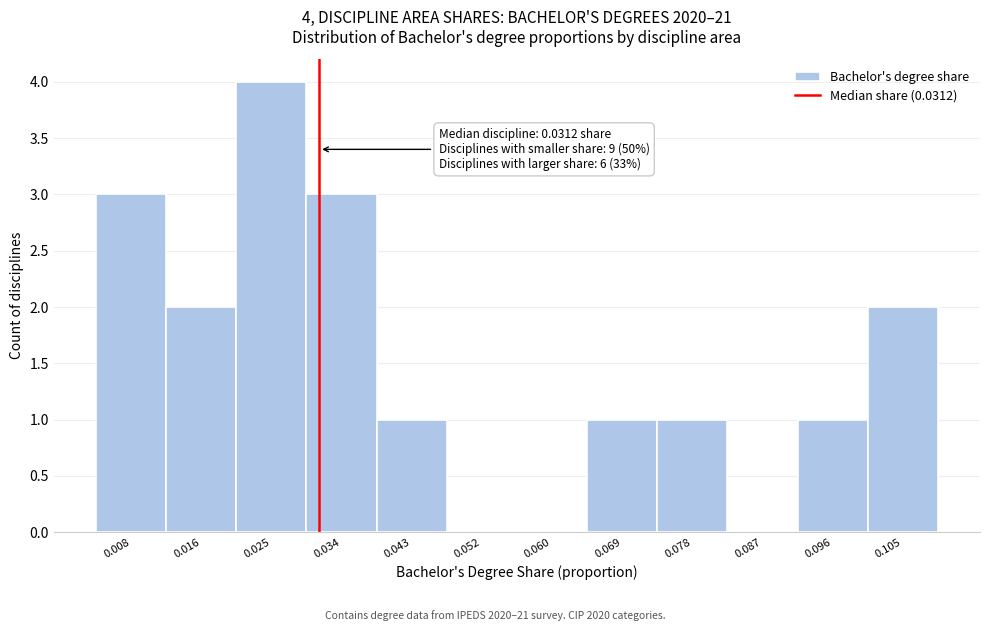

Over which range of the x-axis is the bar tallest?

0.021 to 0.030